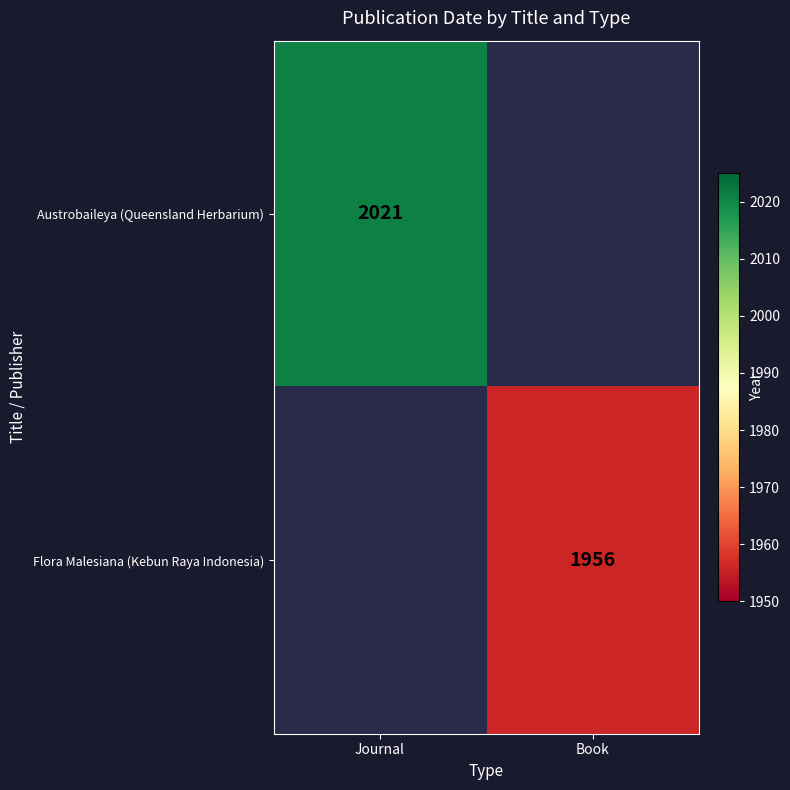

Between Journal and Book, which is larger?

Book